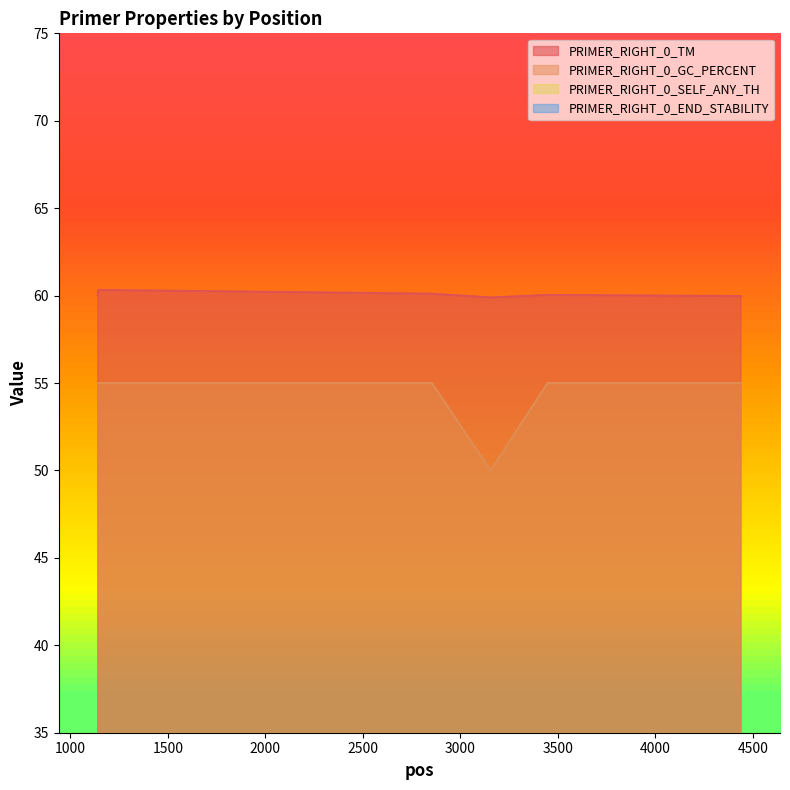

Is the value of PRIMER_RIGHT_0_GC_PERCENT at 3156 greater than the value of PRIMER_RIGHT_0_SELF_ANY_TH at 1140?

Yes